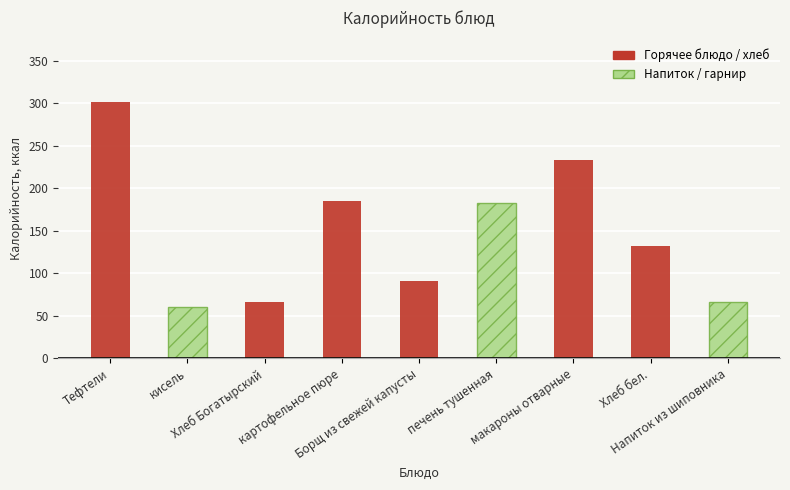

Are the bars grouped side by side (vs. stacked)?

Yes